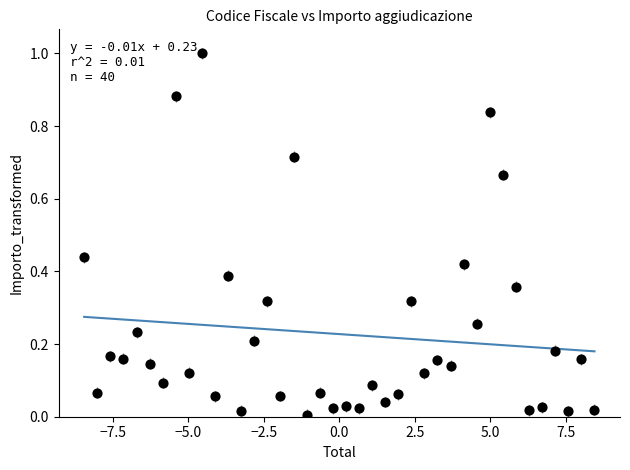

What is the range of Y values (max minus min)?

1.0